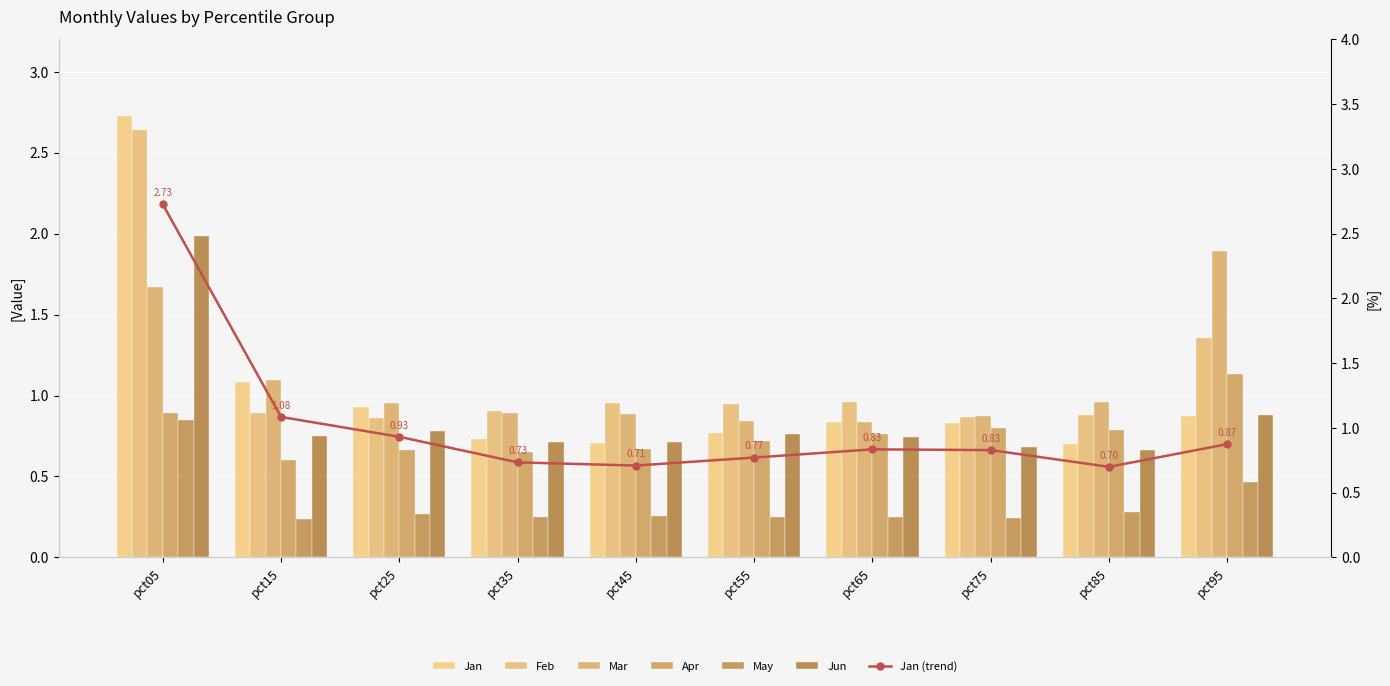

Rank the series by their maximum value, from lowest to highest.

May, Apr, Mar, Jun, Feb, Jan